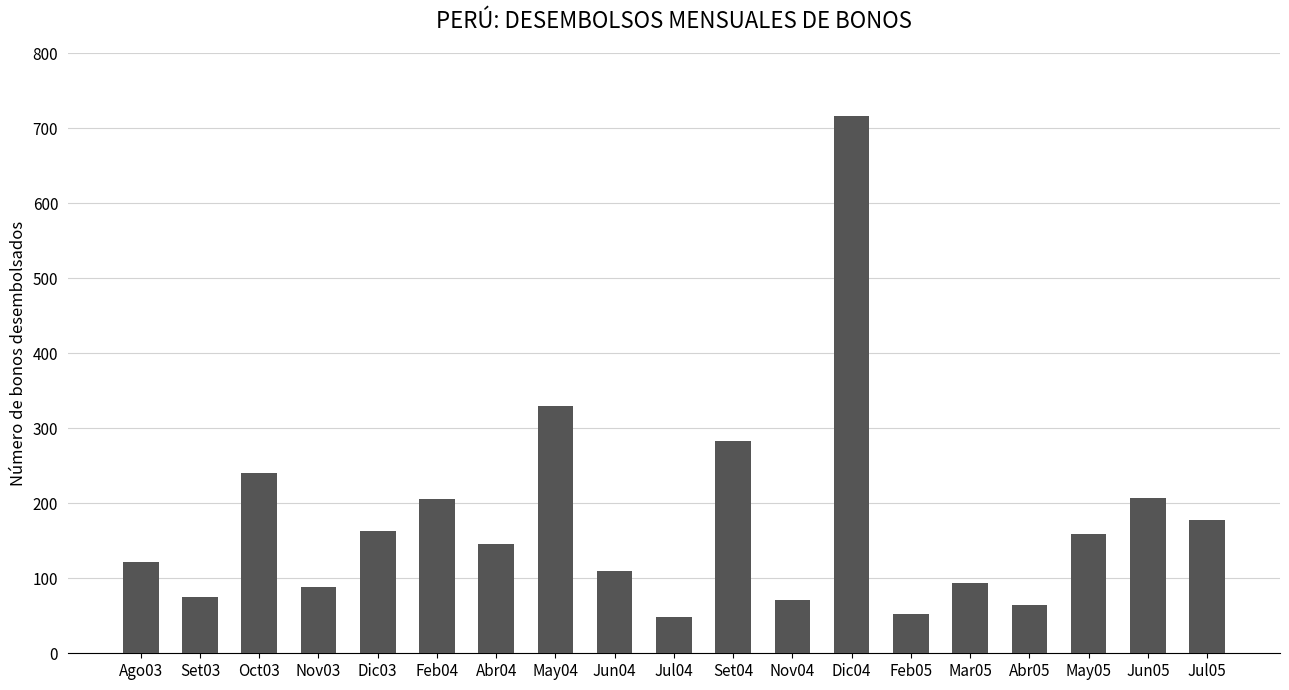

Where does the data first go above 145?

Oct03